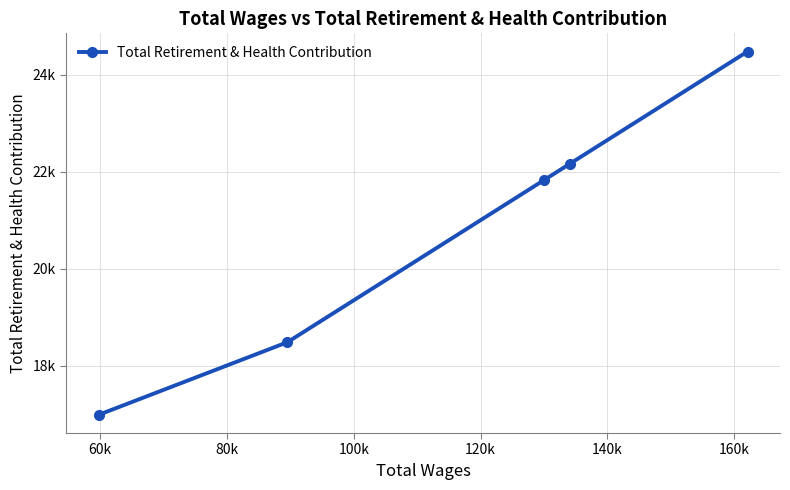

Does the chart have visible grid lines?

Yes